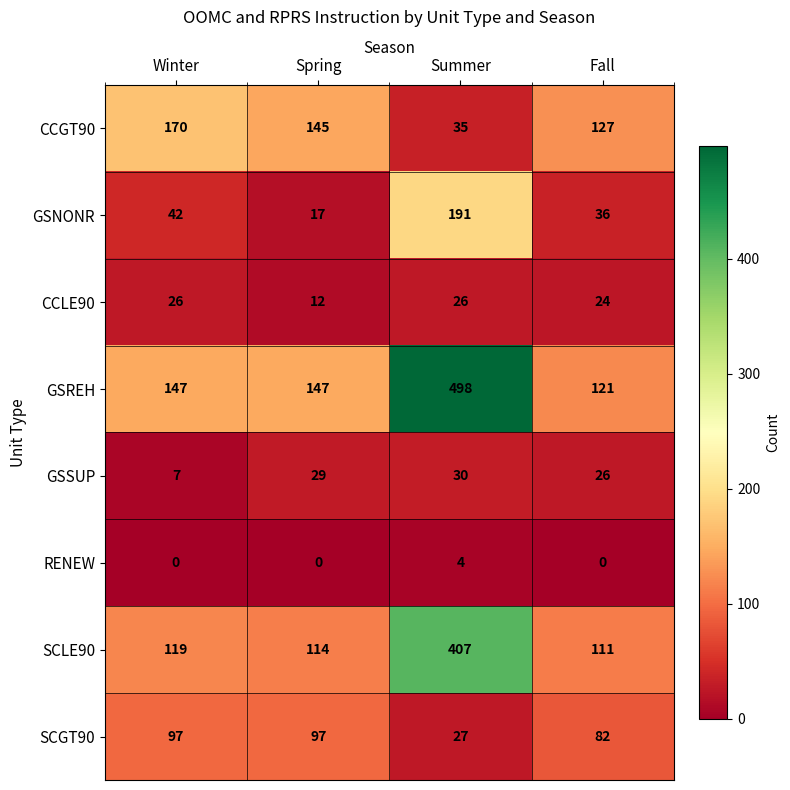

At Summer, list the series in order from largest to smallest.

GSREH, SCLE90, GSNONR, CCGT90, GSSUP, SCGT90, CCLE90, RENEW